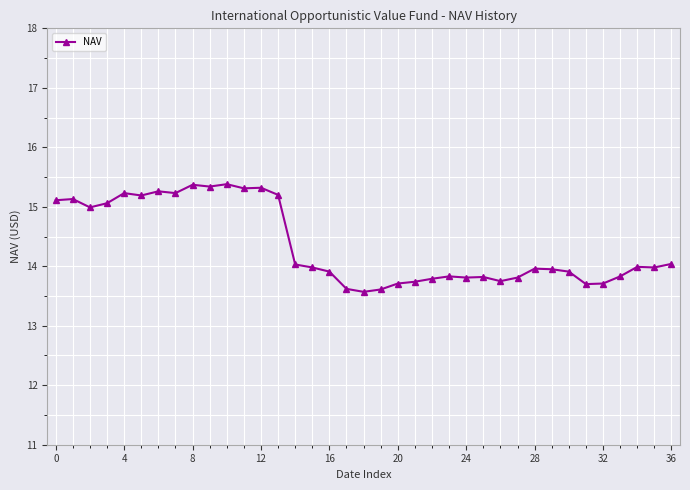

What is the difference between the maximum and minimum values?

1.8